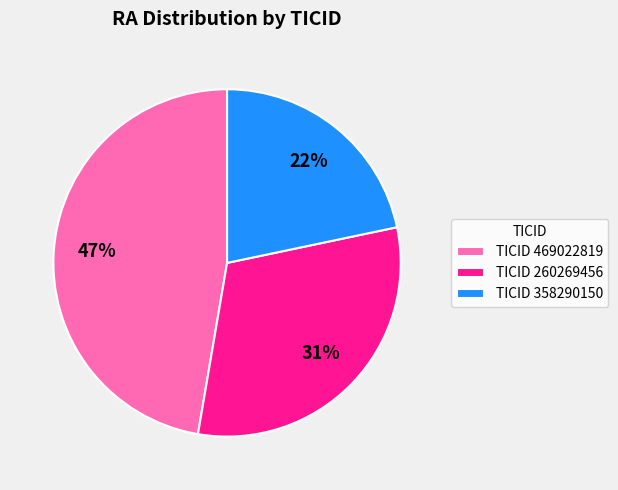

To the nearest percent, what is the average slice percentage?

33%